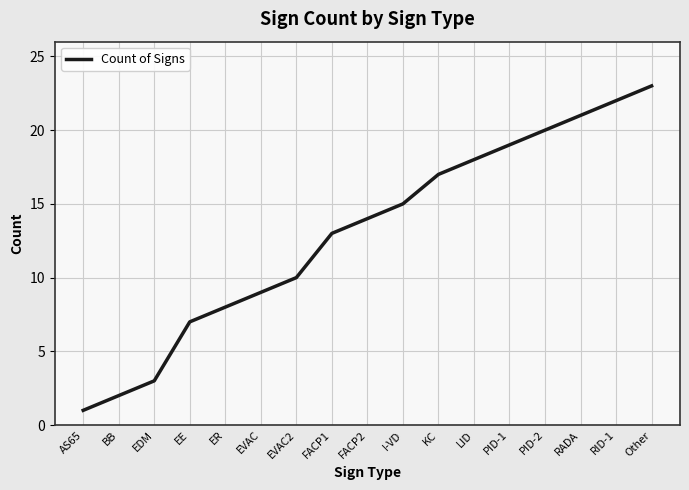

What position from the left is LID?

12